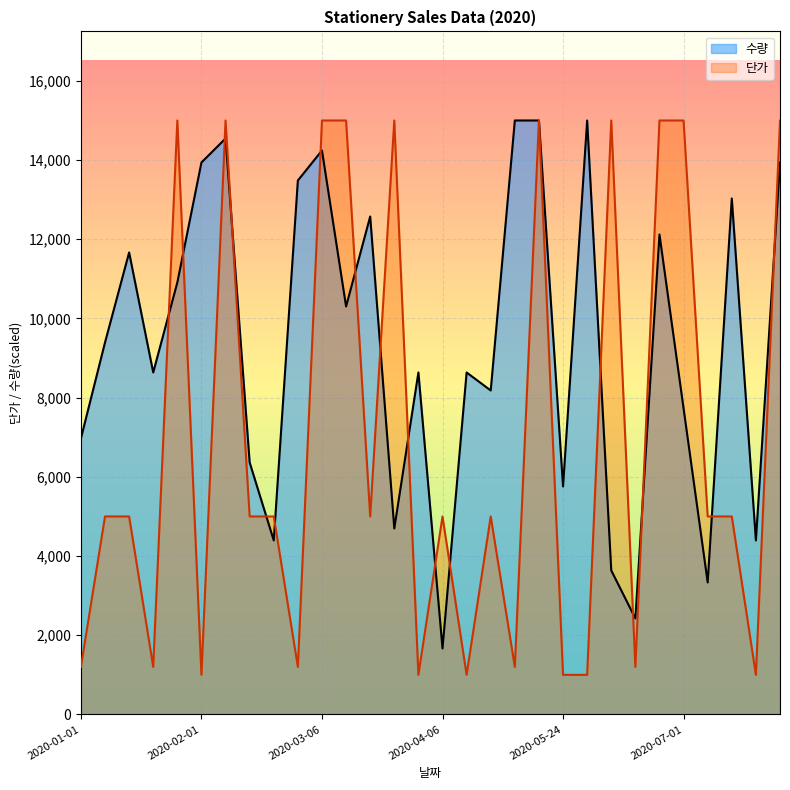

What is the minimum value shown in the chart?

1000.0